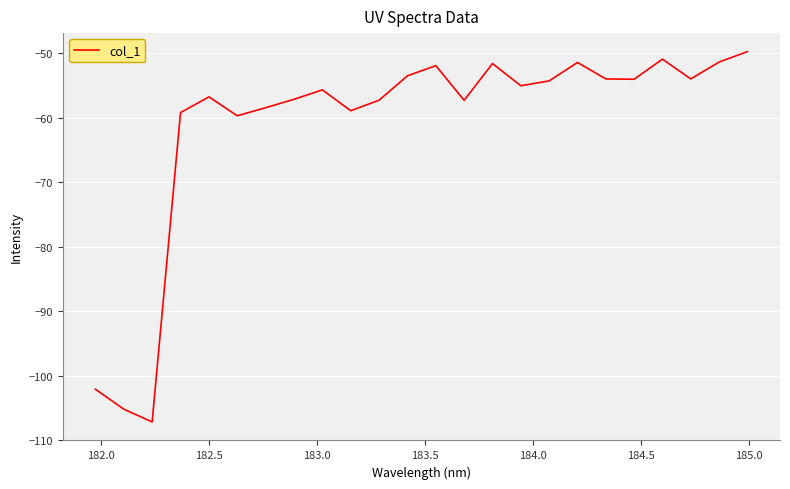

What is the smallest value displayed?

-107.1